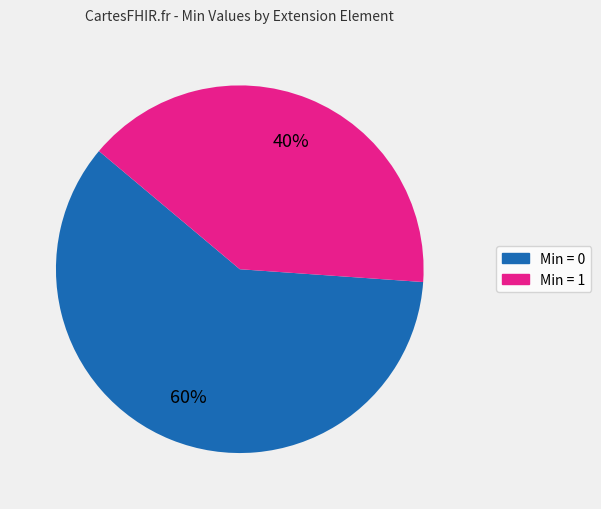

To the nearest percent, what is the average slice percentage?

50%